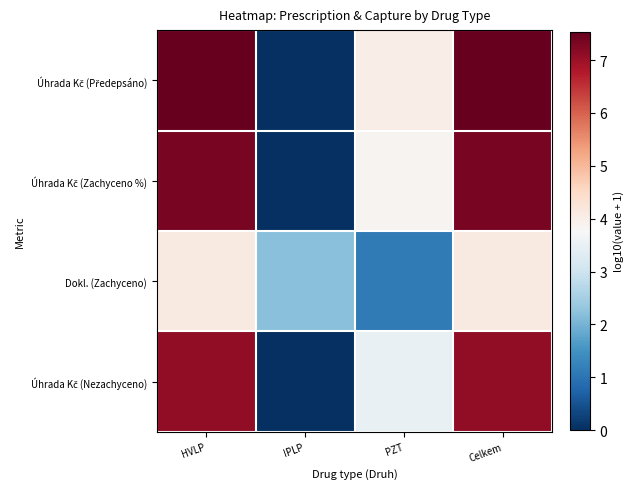

Which series has the widest spread of values?

Úhrada Kč (Předepsáno)